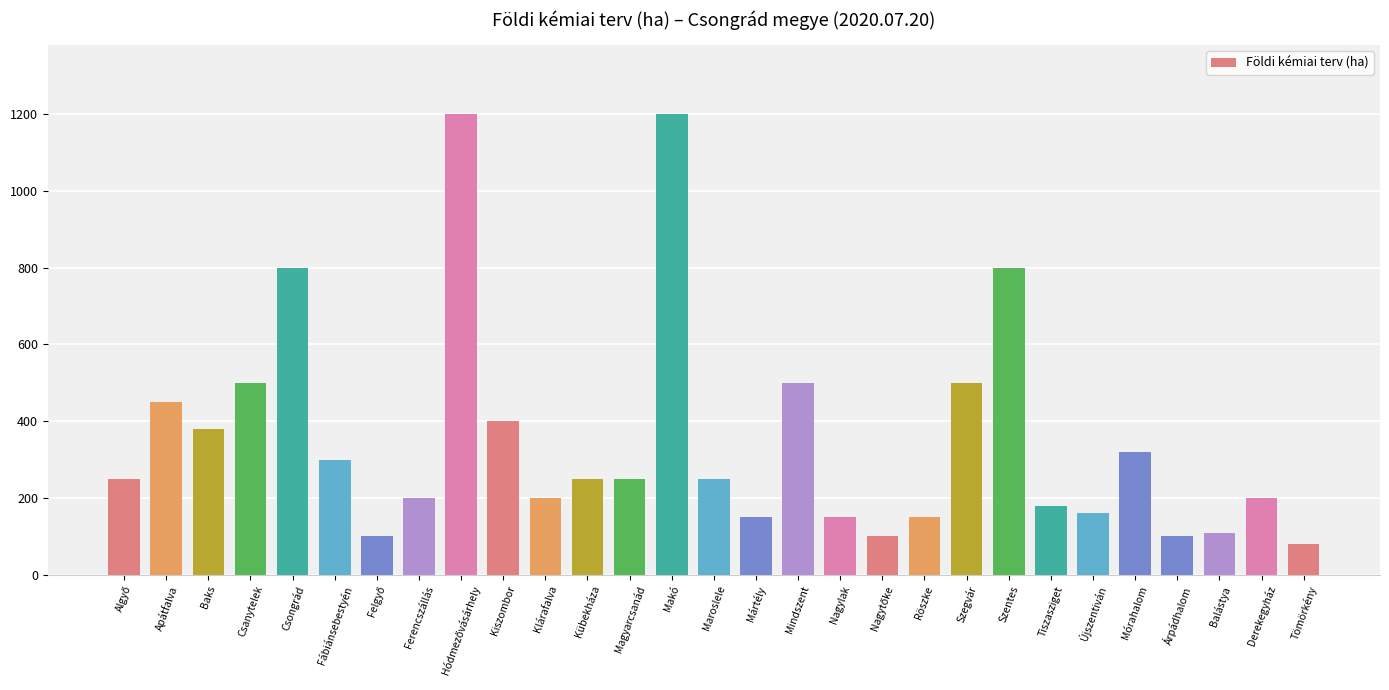

What value does the data have at Fábiánsebestyén, to the nearest 50?

300